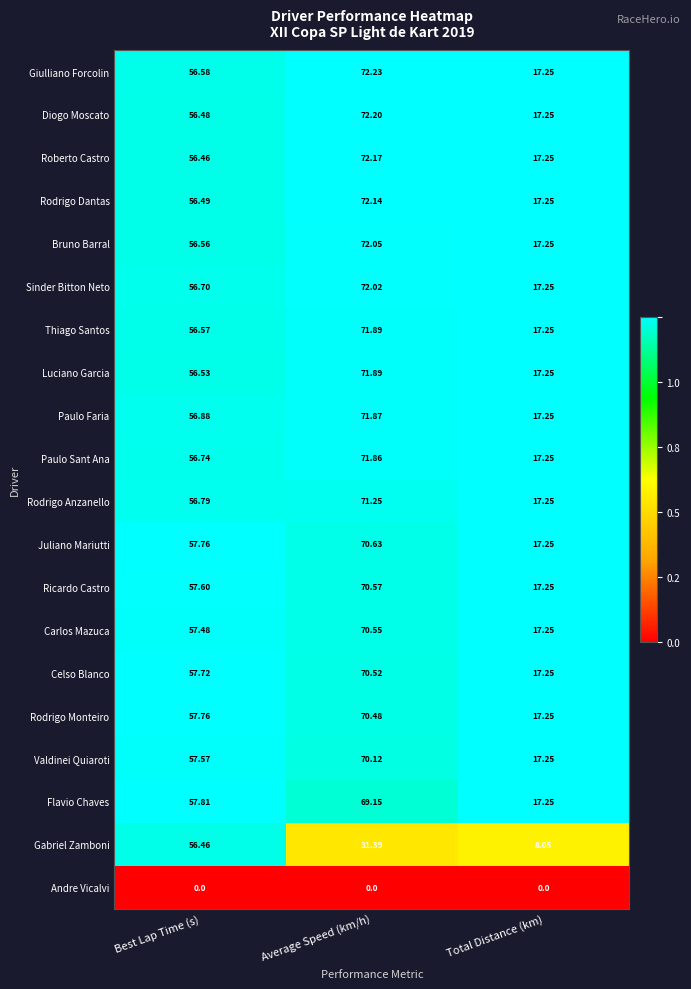

Where does the Roberto Castro series first go above 56?

Best Lap Time (s)